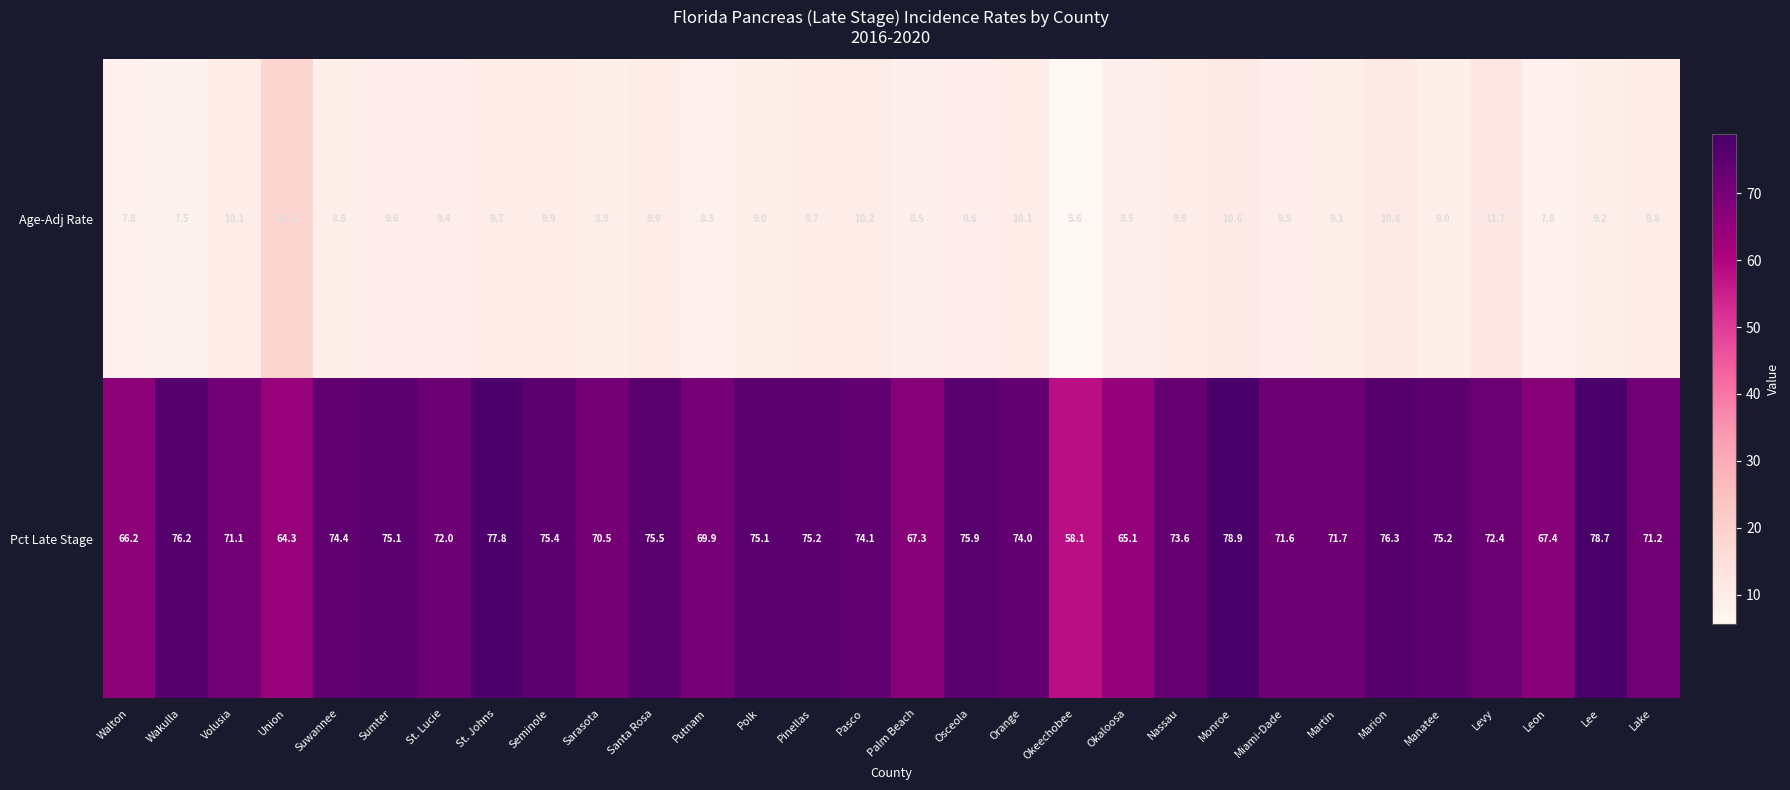

At which label does Pct Late Stage first exceed 74?

Wakulla